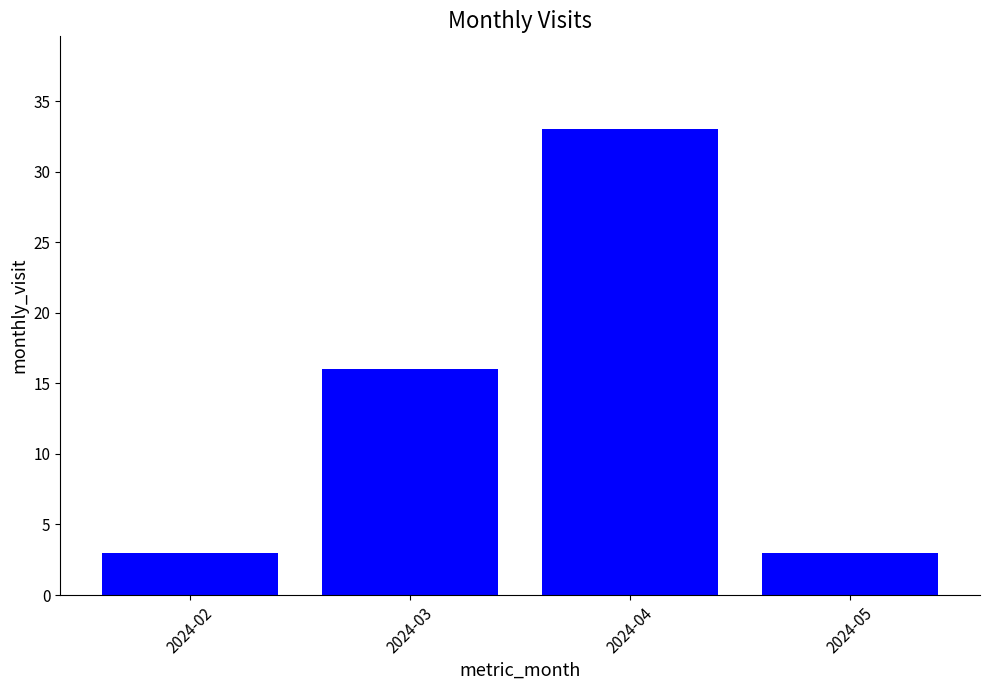

How many data points are less than 16?

2